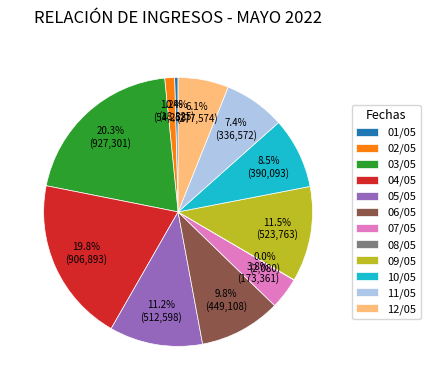

Does 05/05 represent more than half of the total?

No